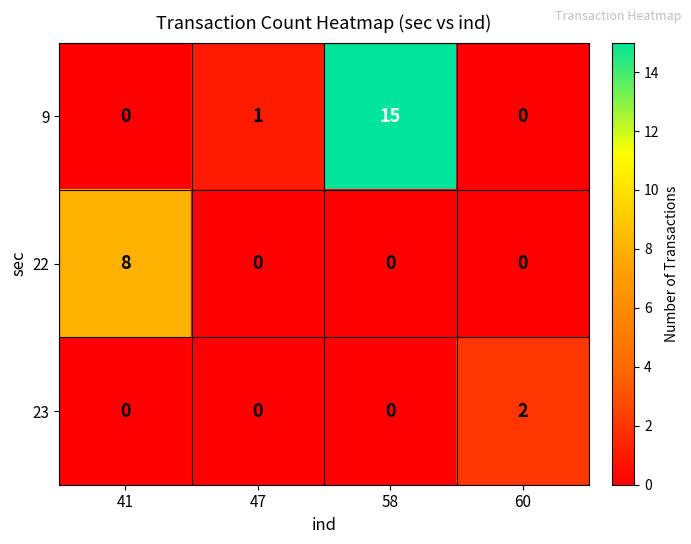

Reading left to right, what are all the values shown in this chart?

9: 0	1	15	0
22: 8	0	0	0
23: 0	0	0	2